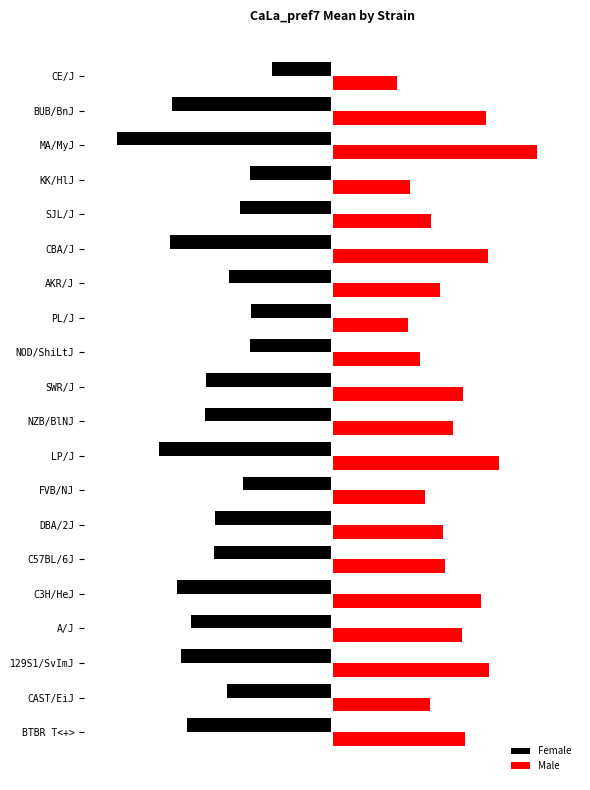

Which category has the lowest value across all series?

MA/MyJ